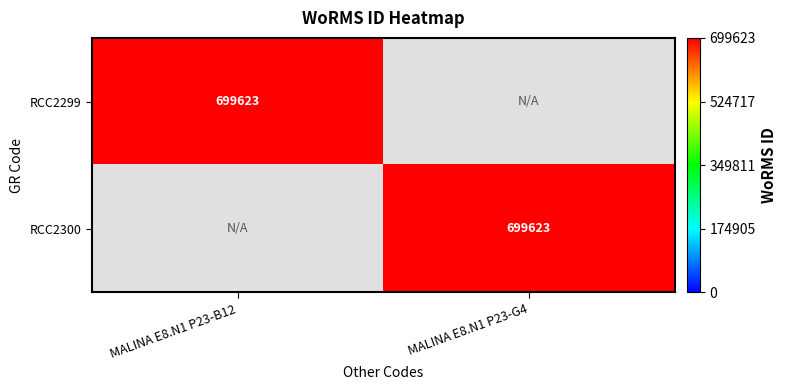

The value of RCC2299 at MALINA E8.N1 P23-B12 is 699623. True or false?

True